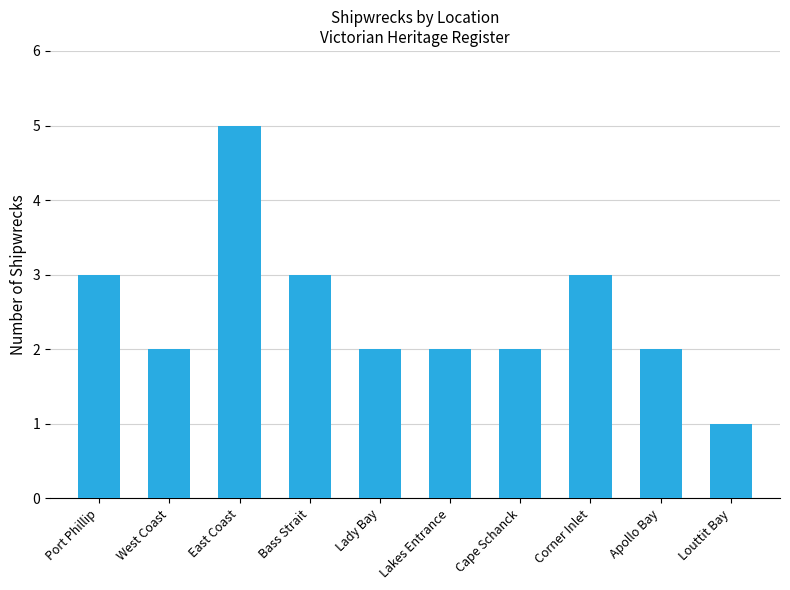

What position from the right is Port Phillip?

10